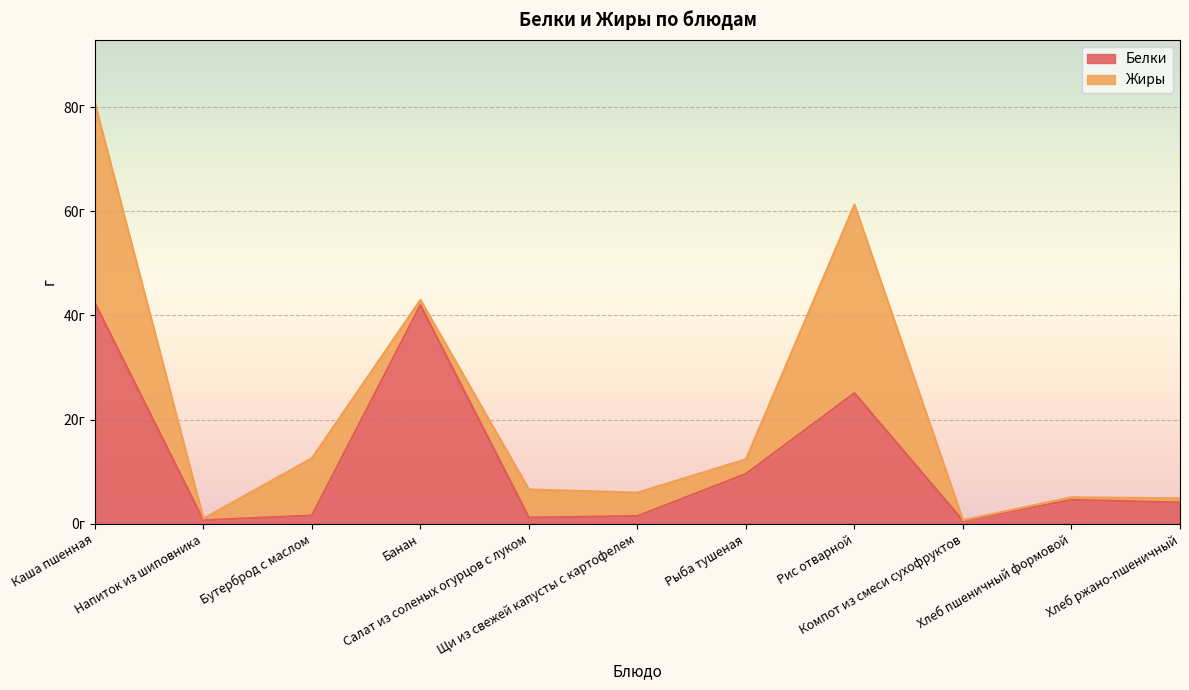

Where is the first local maximum?

Банан